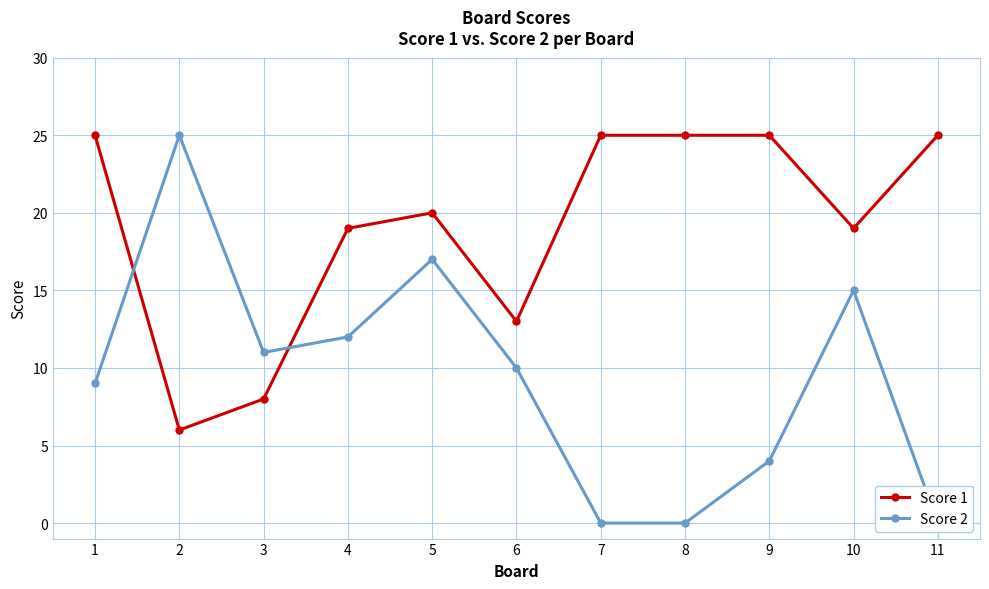

At which category does Score 1 reach its first local valley?

2